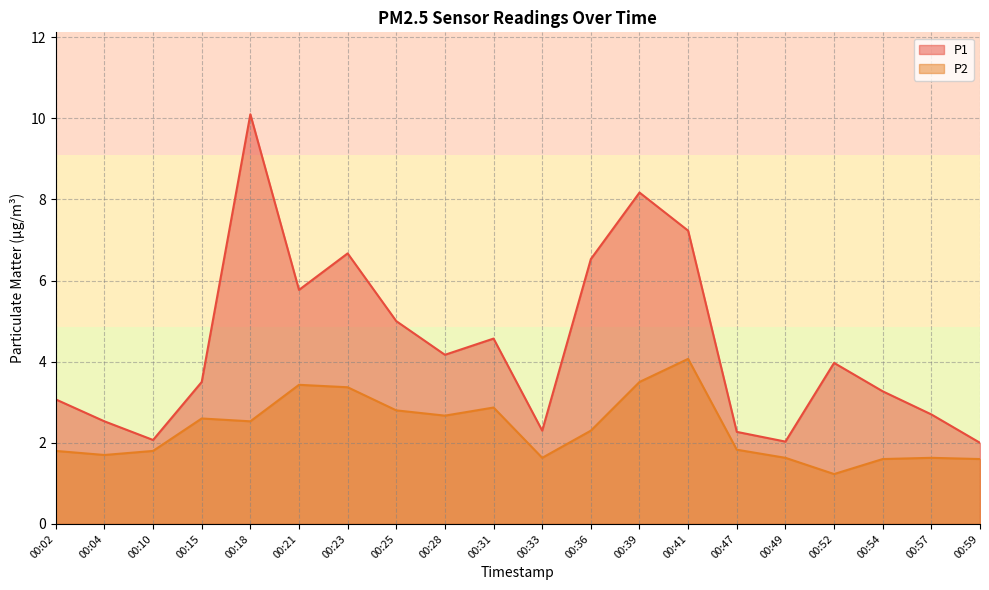

True or false: P1 and P2 intersect in this chart.

False